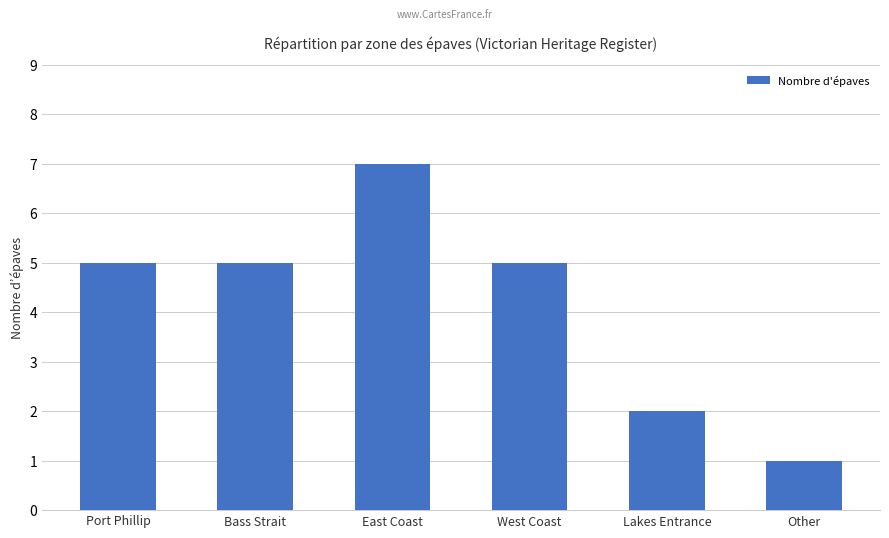

Reading right to left, extract all data points from this chart.

Other=1	Lakes Entrance=2	West Coast=5	East Coast=7	Bass Strait=5	Port Phillip=5